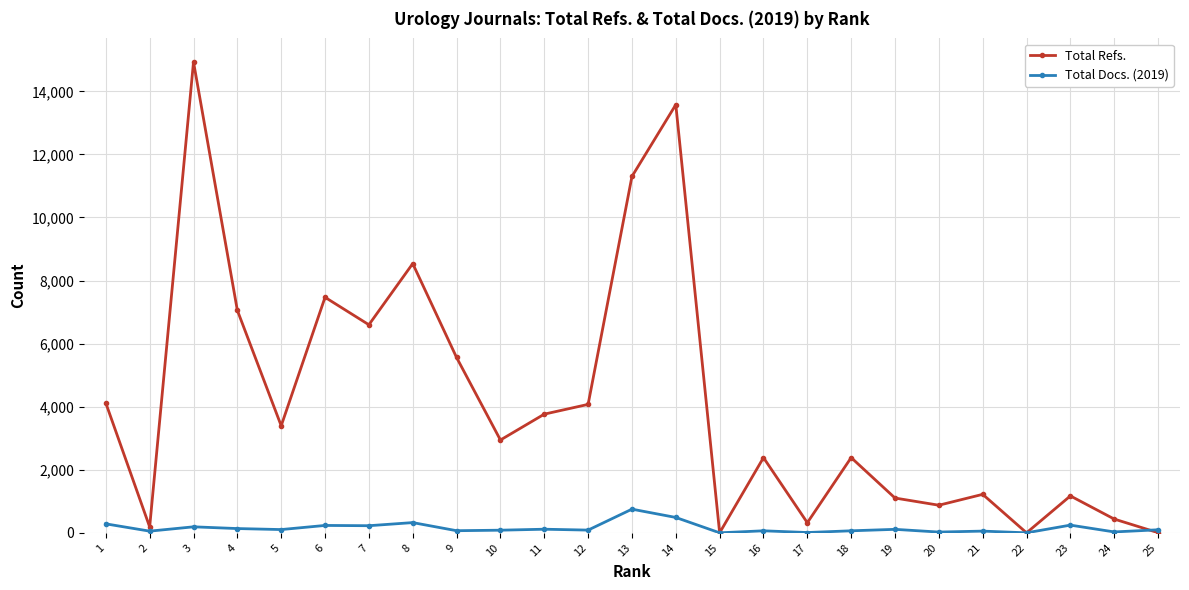

What are all the series names shown in the legend?

Total Refs., Total Docs. (2019)